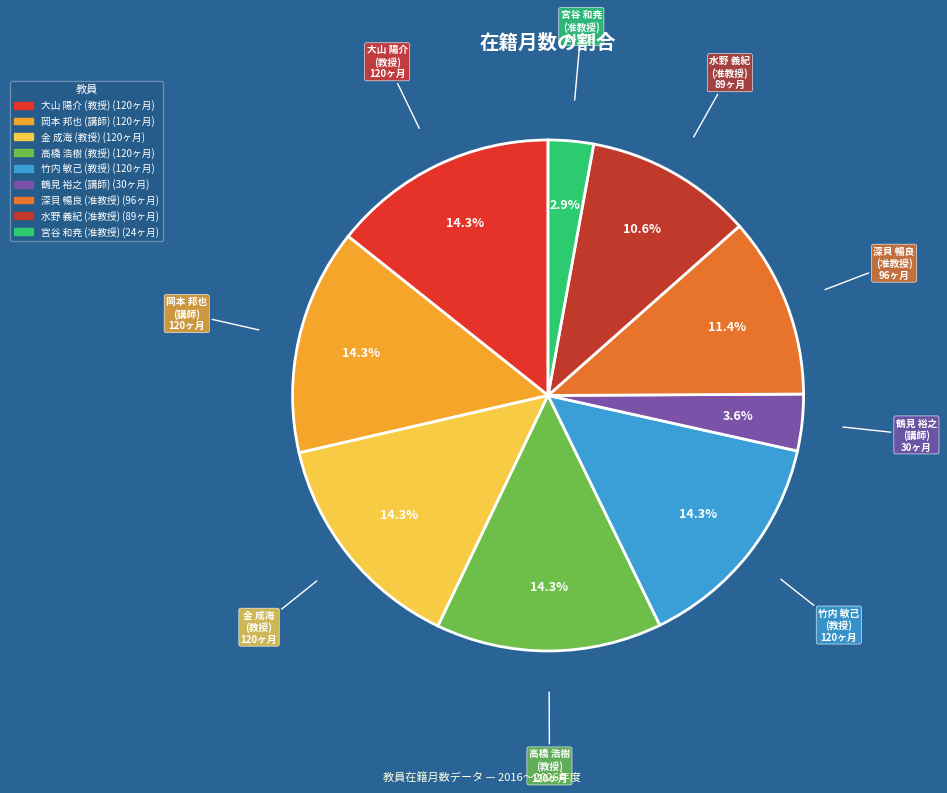

Is there a majority slice in this chart?

No